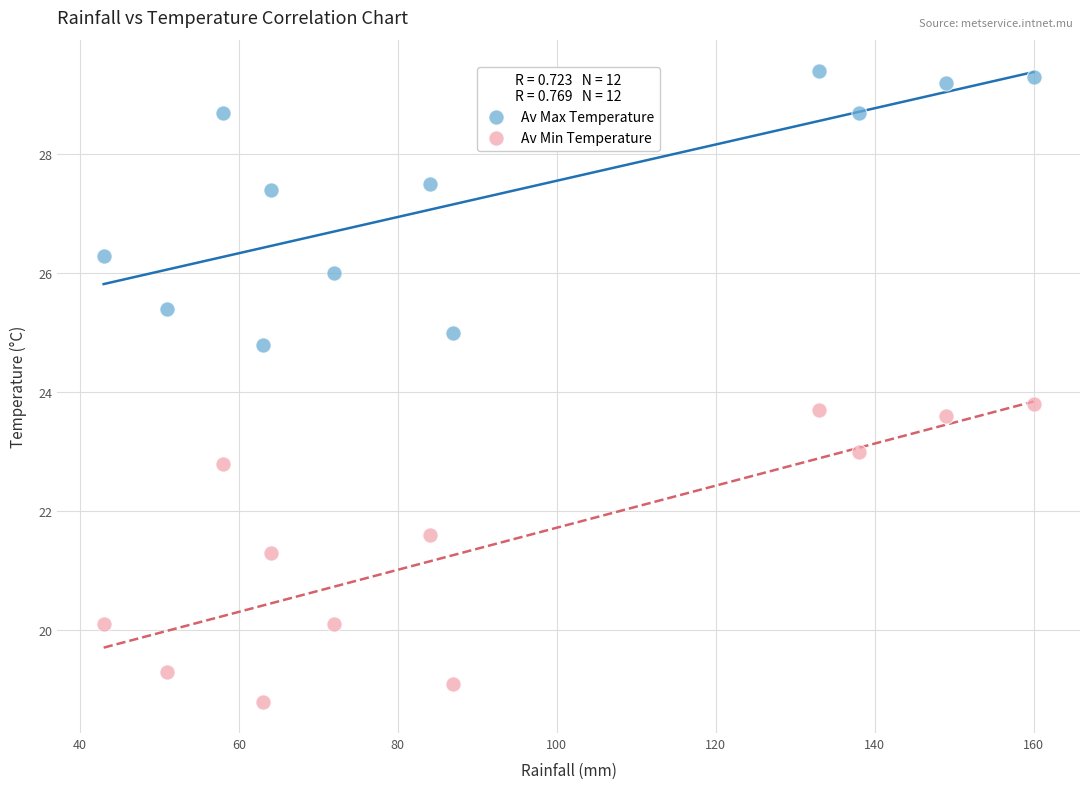

Which series has the largest Y range (max minus min)?

Av Min Temperature